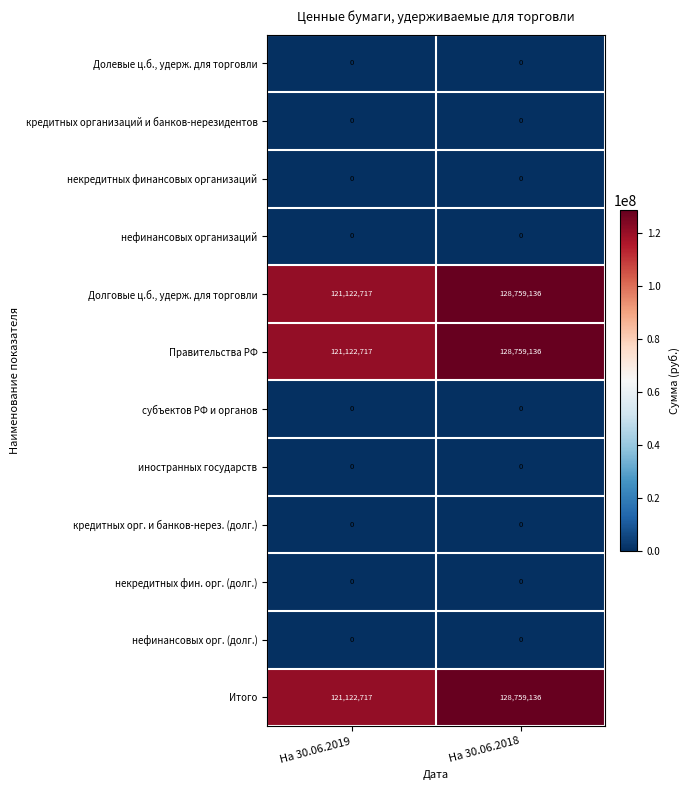

How many categories are shown in the chart?

2